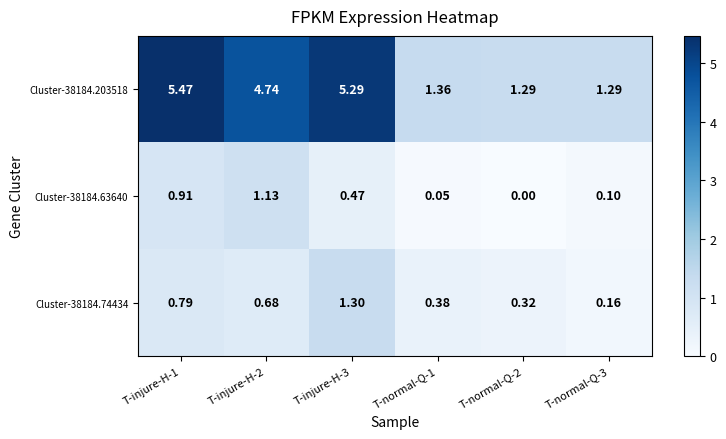

How many series are shown in this chart?

3